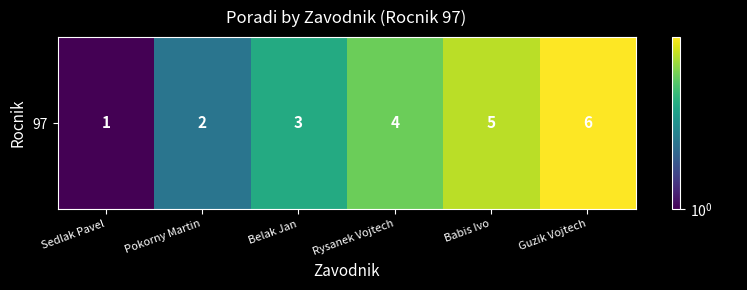

Between Babis Ivo and Belak Jan, which is larger?

Babis Ivo